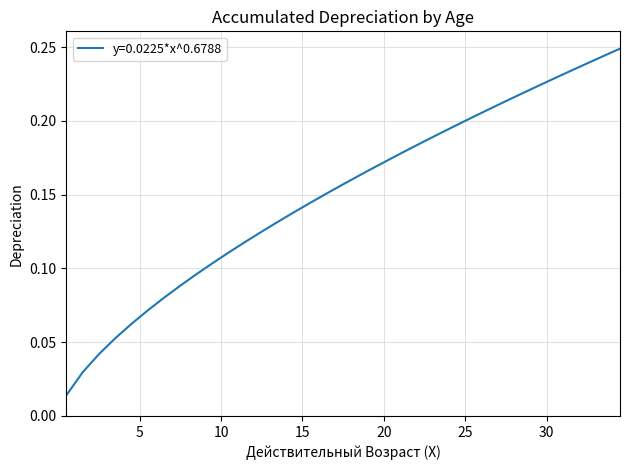

At which category does the chart reach its peak across all series?

34.5